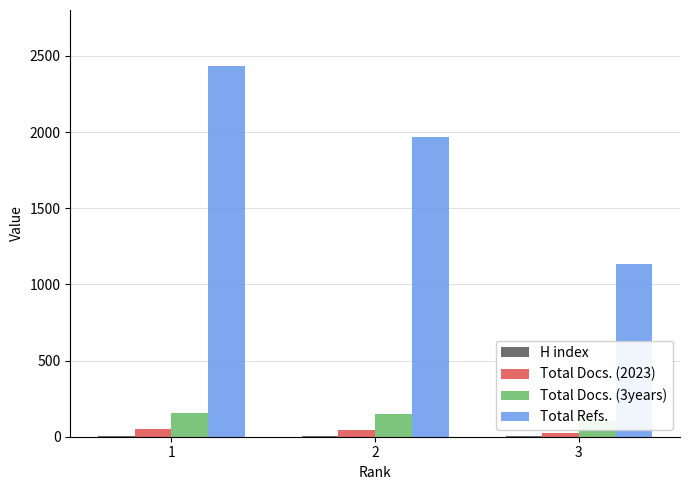

What is the lowest value of the Total Refs. series?

1135